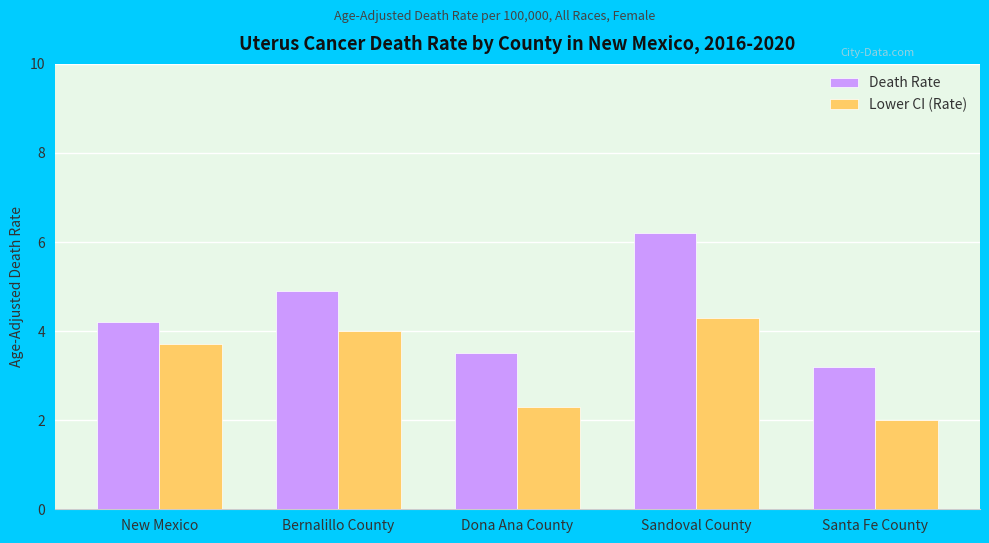

What is the label of the 4th bar from the right?

Bernalillo County